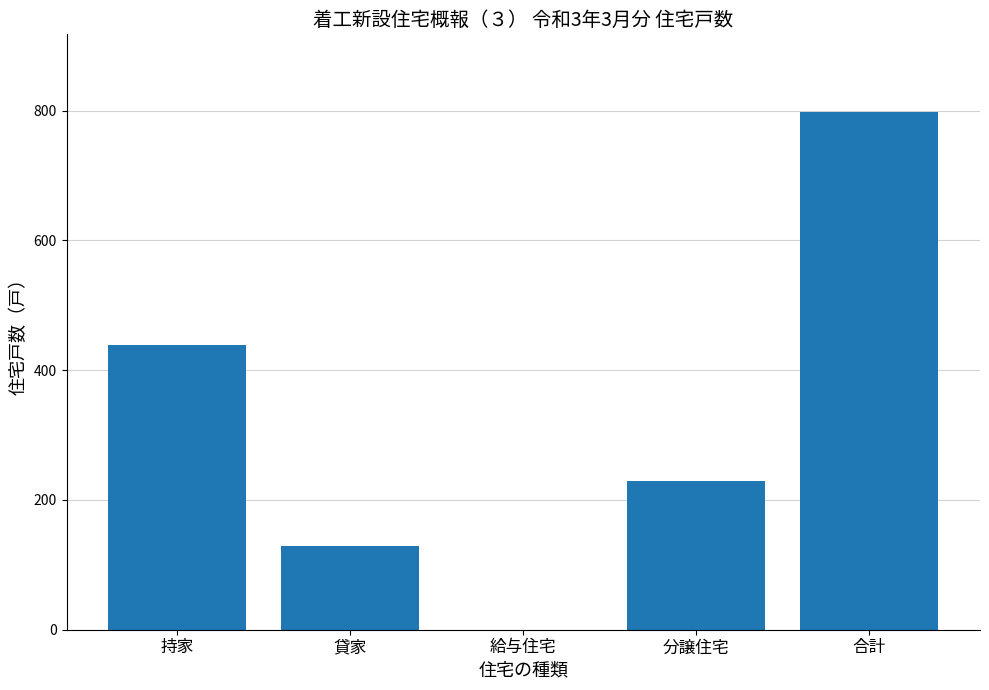

Where does the data first go above 230?

持家